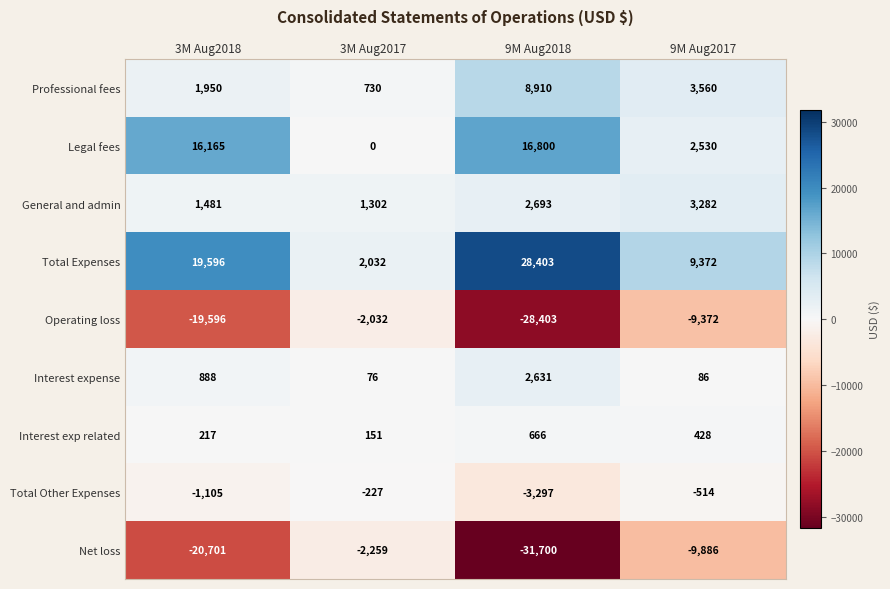

What is the difference between the General and admin values at 3M Aug2018 and 3M Aug2017?

179